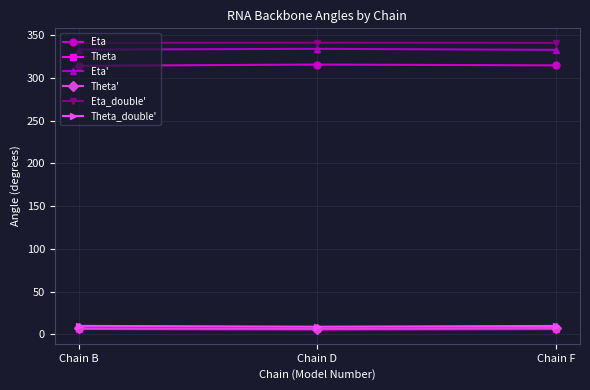

What is the maximum value for Theta'?

7.4